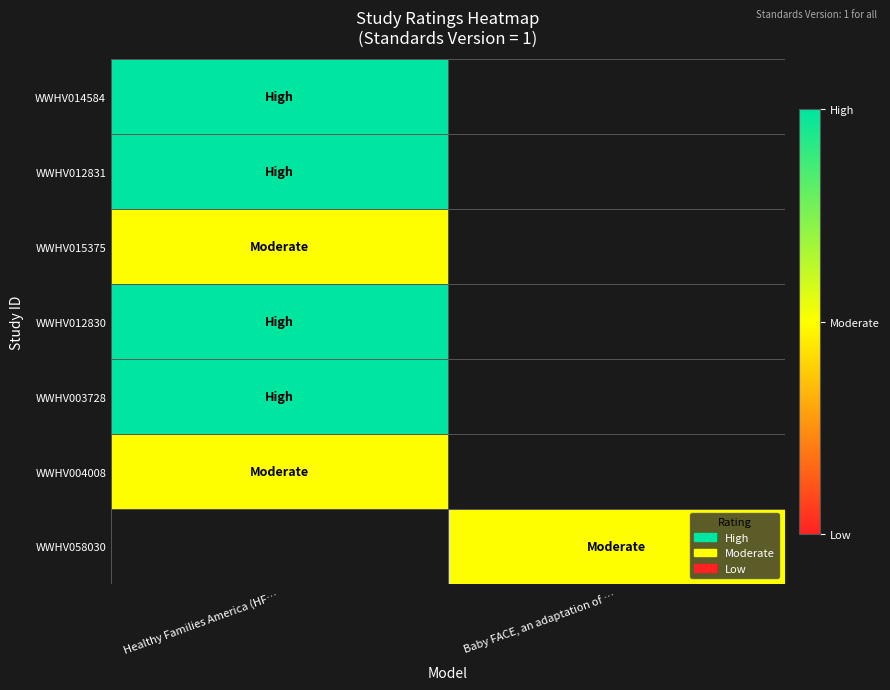

Count the number of data series in this chart.

7